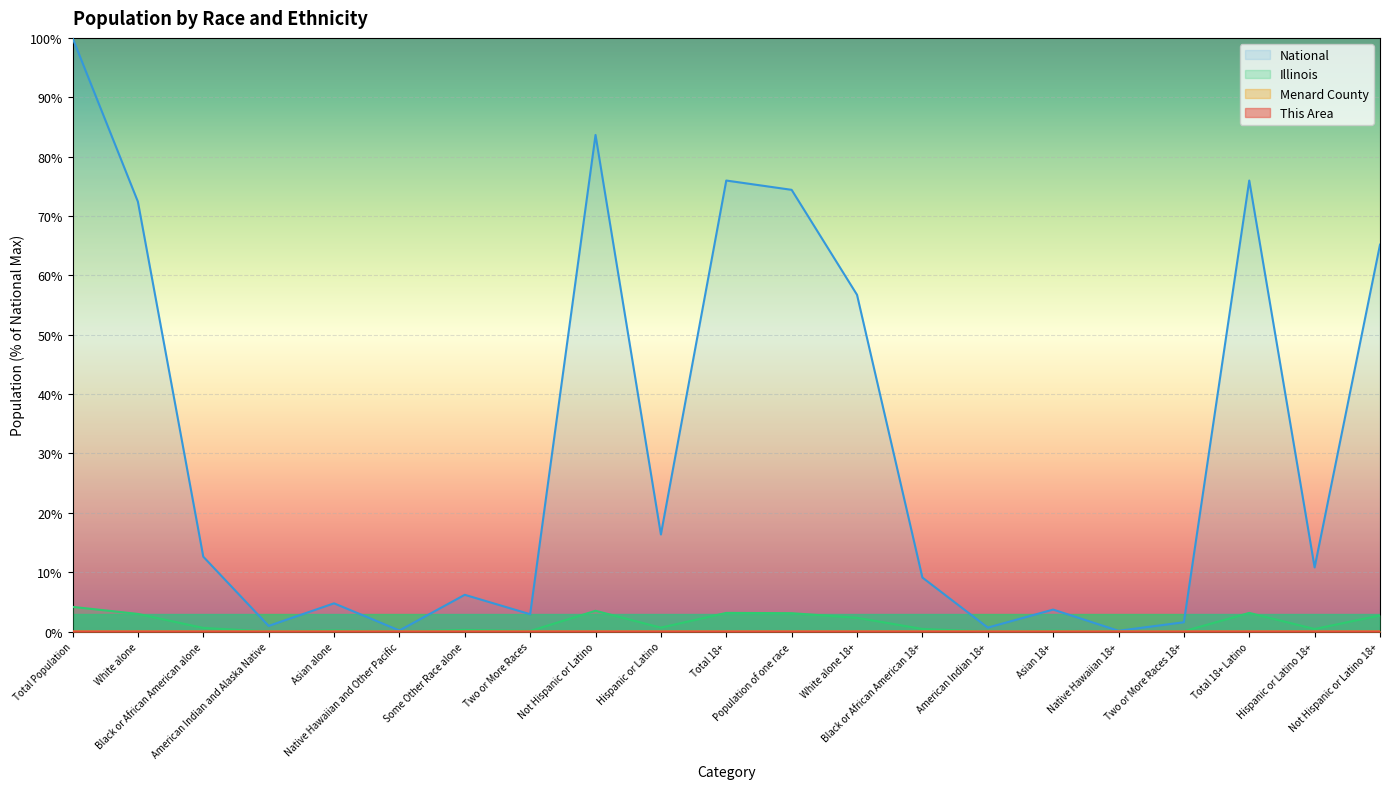

Does the chart display data point markers on the line(s)?

No